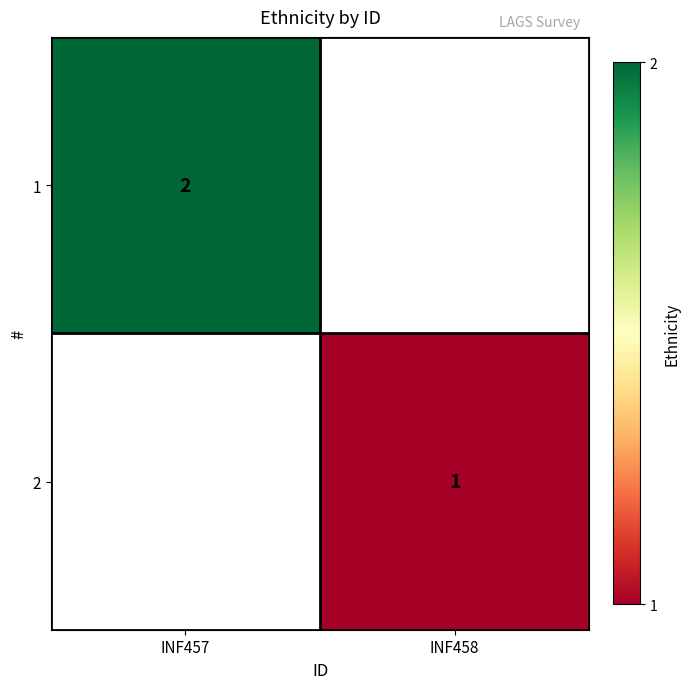

True or false: 2 has a value of 1 at INF458.

True